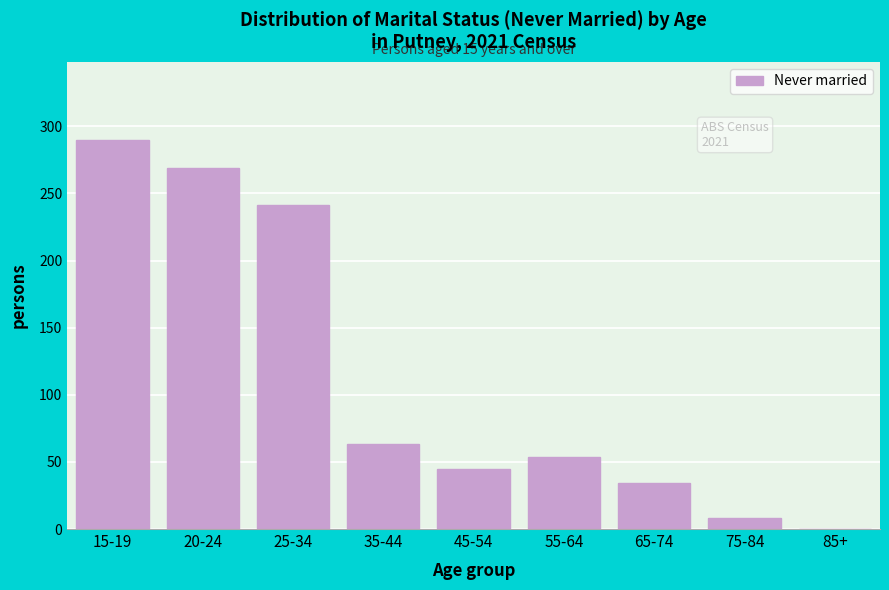

Reading left to right, transcribe all the data shown in this chart.

15-19=290	20-24=269	25-34=241	35-44=63	45-54=45	55-64=54	65-74=34	75-84=8	85+=0